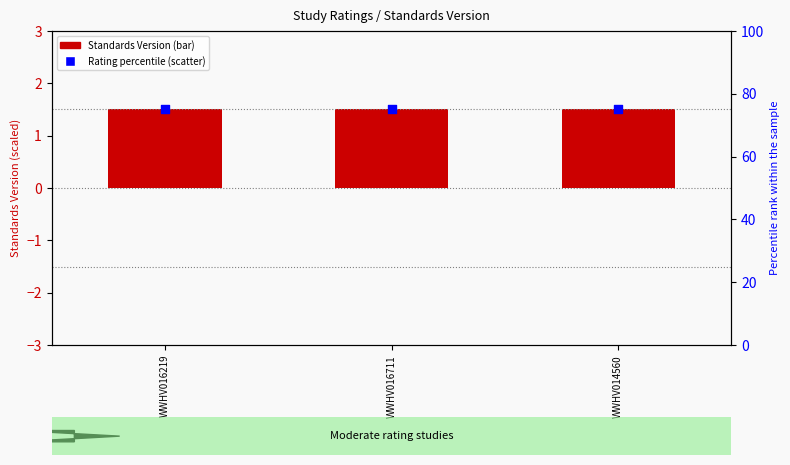

What are all the series names shown in the legend?

Standards Version (bar), Rating percentile